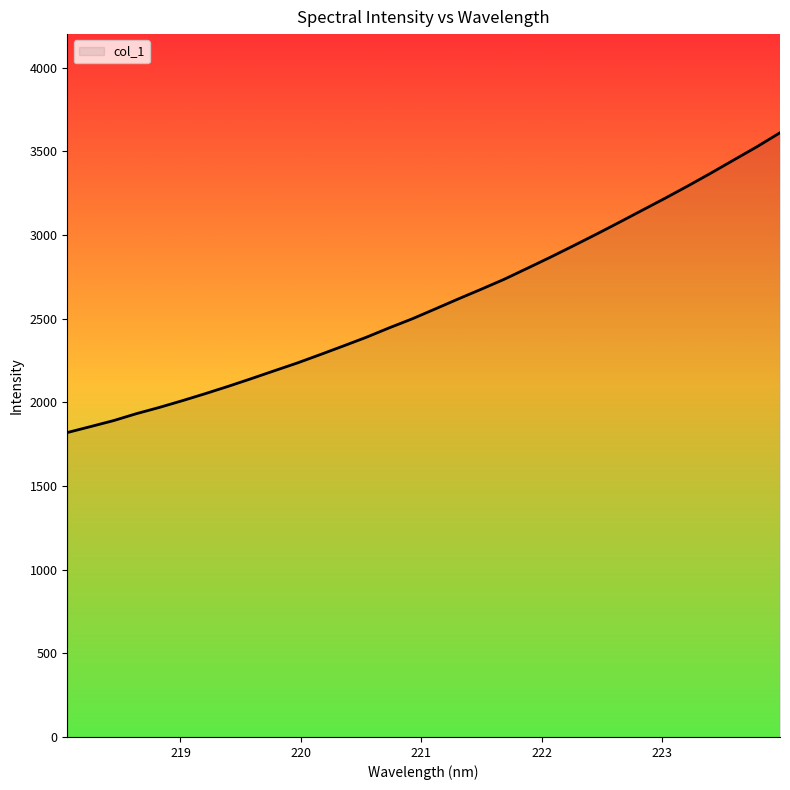

What is the maximum value shown in the chart?

3610.5